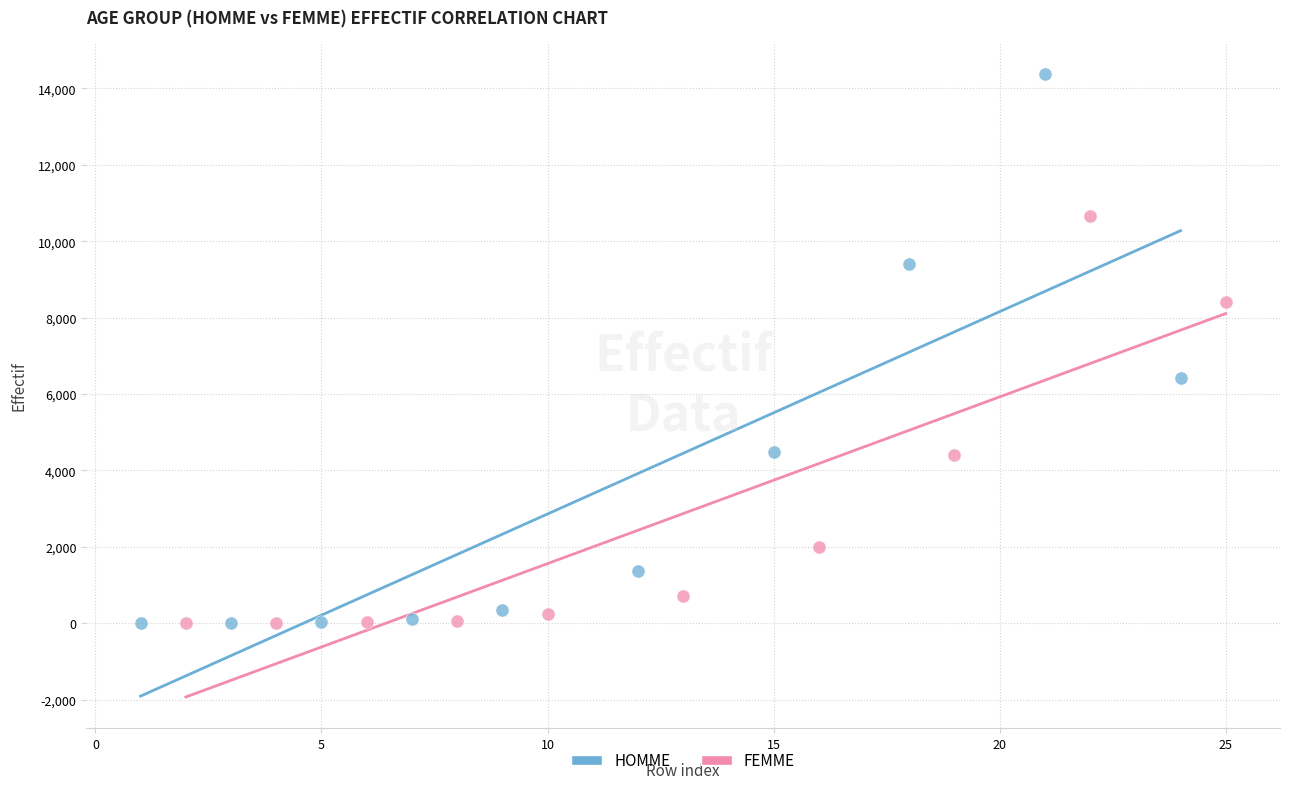

Which series reaches the maximum Y coordinate?

HOMME